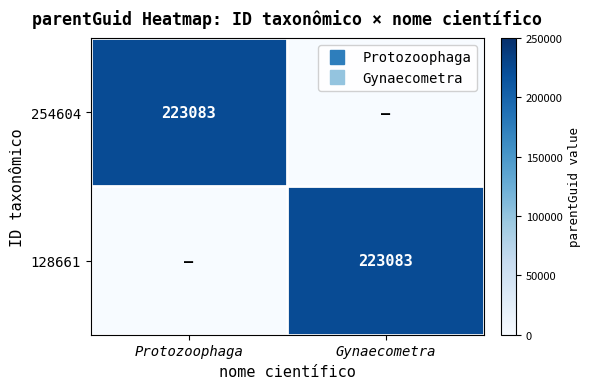

How many categories are shown in the chart?

2